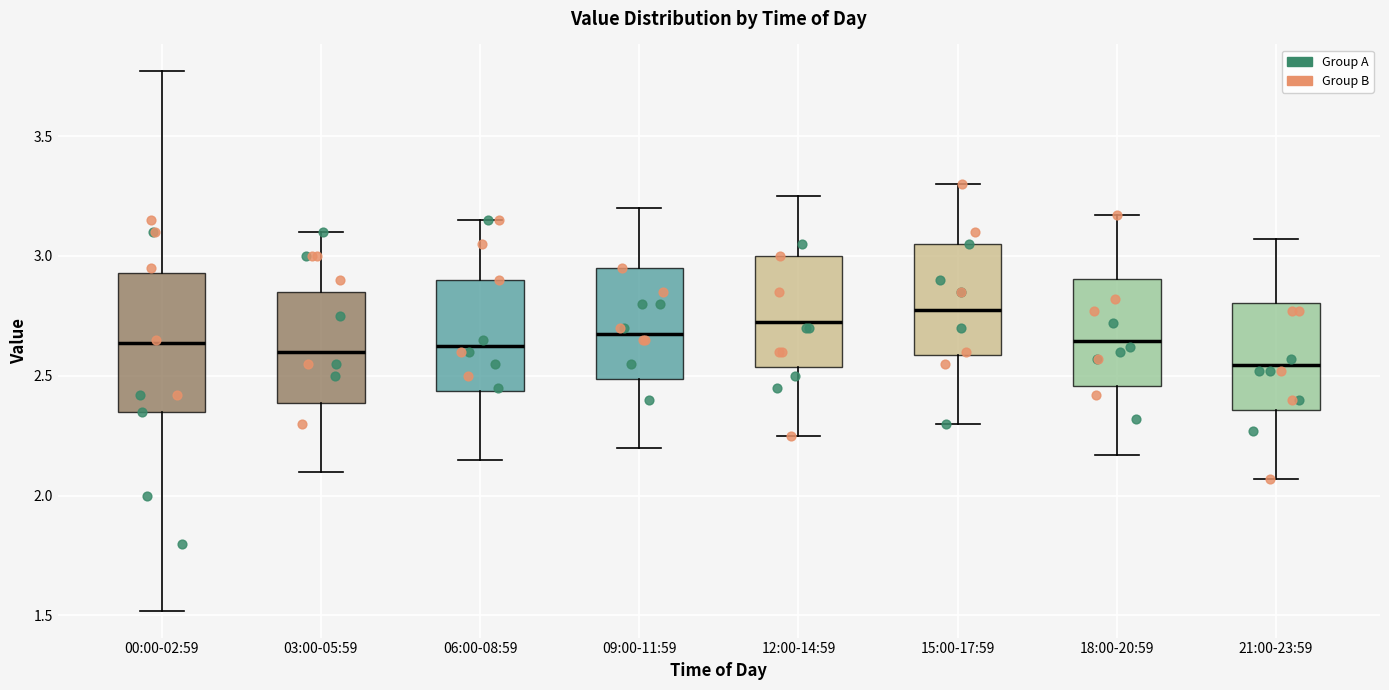

Reading left to right, read every box against the y-axis: the position of its median line, the range the box covers, and the ends of its whiskers. The values are not printed on the chart, so give them approximately, as read against the axis.

00:00-02:59: median 2.65, box 2.35 to 2.95, whiskers 1.50 to 3.75
03:00-05:59: median 2.60, box 2.40 to 2.85, whiskers 2.10 to 3.10
06:00-08:59: median 2.65, box 2.45 to 2.90, whiskers 2.15 to 3.15
09:00-11:59: median 2.70, box 2.50 to 2.95, whiskers 2.20 to 3.20
12:00-14:59: median 2.75, box 2.55 to 3.00, whiskers 2.25 to 3.25
15:00-17:59: median 2.80, box 2.60 to 3.05, whiskers 2.30 to 3.30
18:00-20:59: median 2.65, box 2.45 to 2.90, whiskers 2.15 to 3.15
21:00-23:59: median 2.55, box 2.35 to 2.80, whiskers 2.05 to 3.05